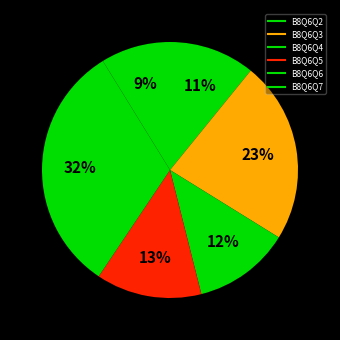

How many segments does this pie chart have?

6